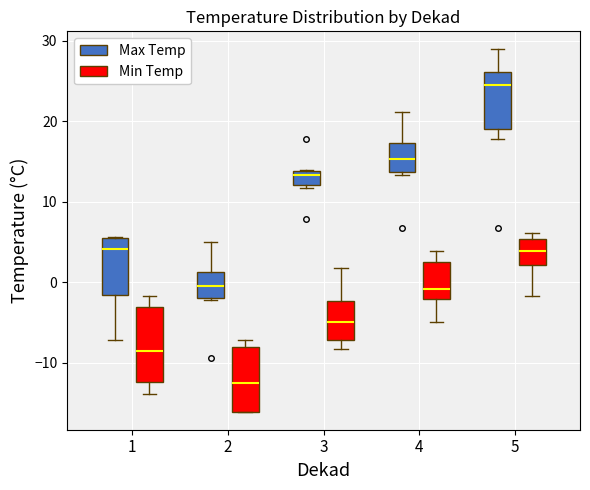

Reading left to right, read every box against the y-axis: the position of its median line, the range the box covers, and the ends of its whiskers. The values are not printed on the chart, so give them approximately, as read against the axis.

1 (Max Temp): median 4, box -2 to 5, whiskers -7 to 6
1 (Min Temp): median -9, box -12 to -3, whiskers -14 to -2
2 (Max Temp): median -1, box -2 to 1, whiskers -2 to 5
2 (Min Temp): median -12, box -16 to -8, whiskers -16 to -7
3 (Max Temp): median 13, box 12 to 14, whiskers 12 (just below the box's lower edge) to 14
3 (Min Temp): median -5, box -7 to -2, whiskers -8 to 2
4 (Max Temp): median 15, box 14 to 17, whiskers 13 to 21
4 (Min Temp): median -1, box -2 to 2, whiskers -5 to 4
5 (Max Temp): median 24, box 19 to 26, whiskers 18 to 29
5 (Min Temp): median 4, box 2 to 5, whiskers -2 to 6